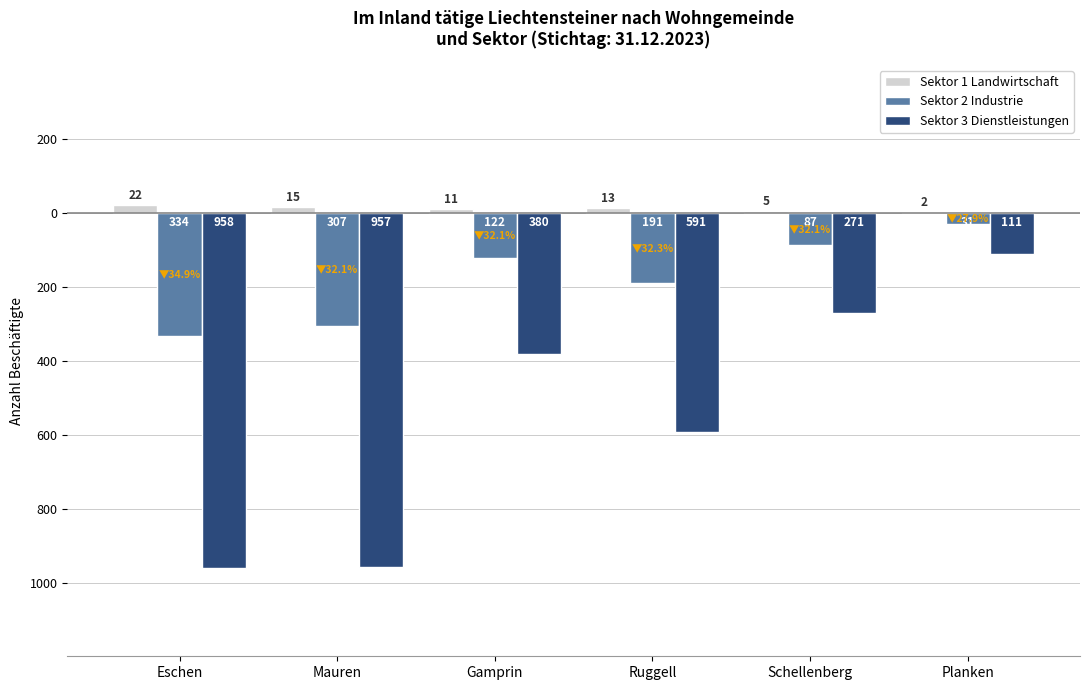

Are the bars horizontal?

No